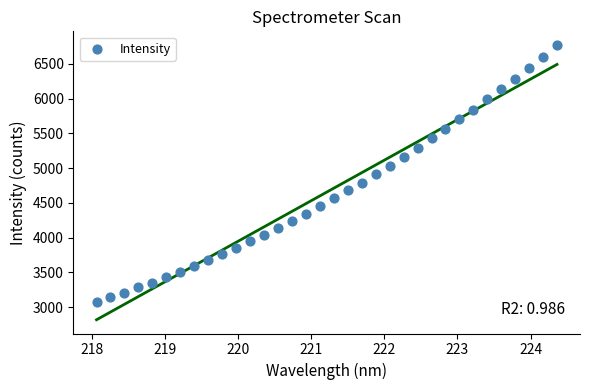

What is the range of X values (max minus min)?

6.3